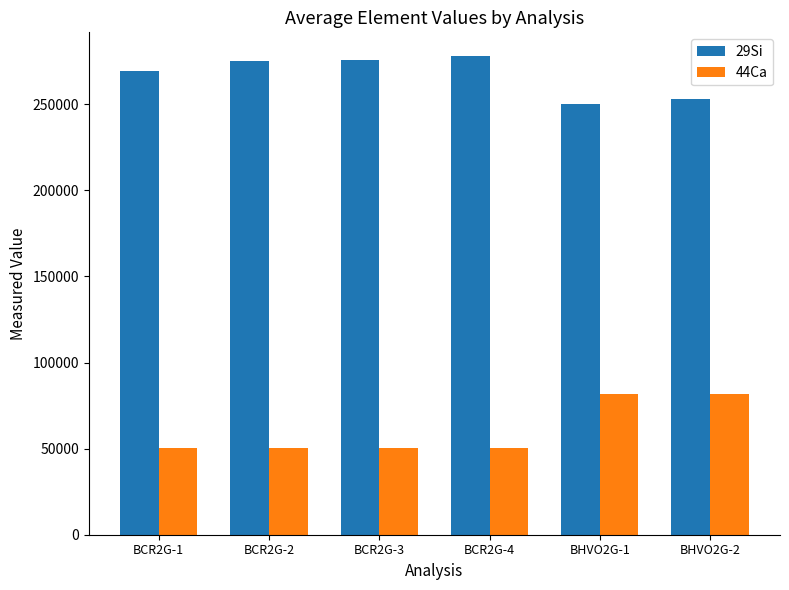

What is the difference between the 44Ca values at BCR2G-1 and BHVO2G-1?

31000.0